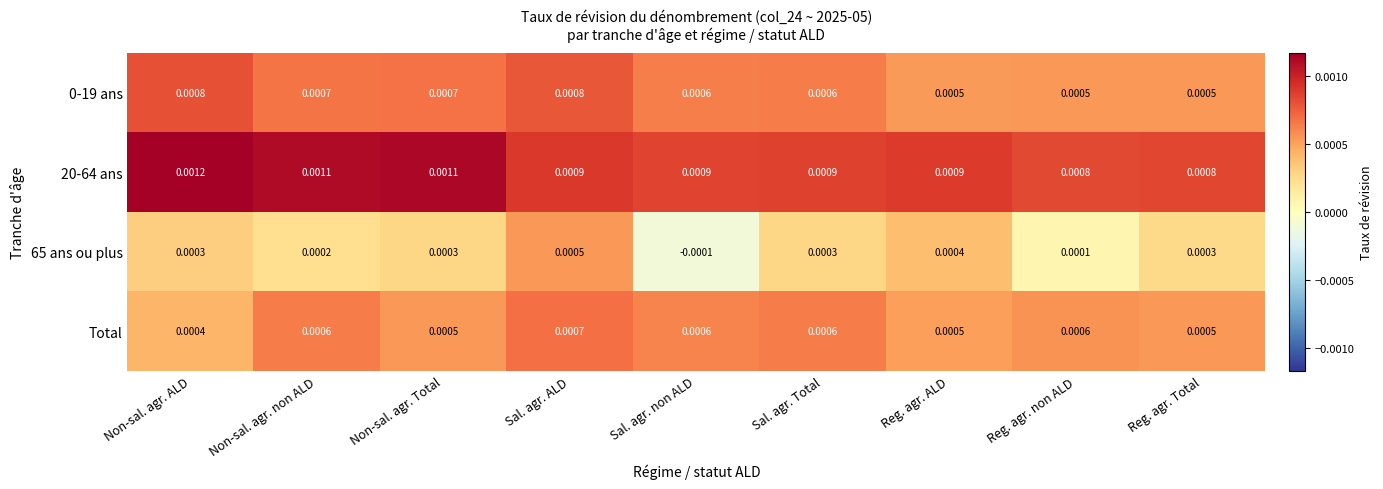

How many categories are shown in the chart?

9